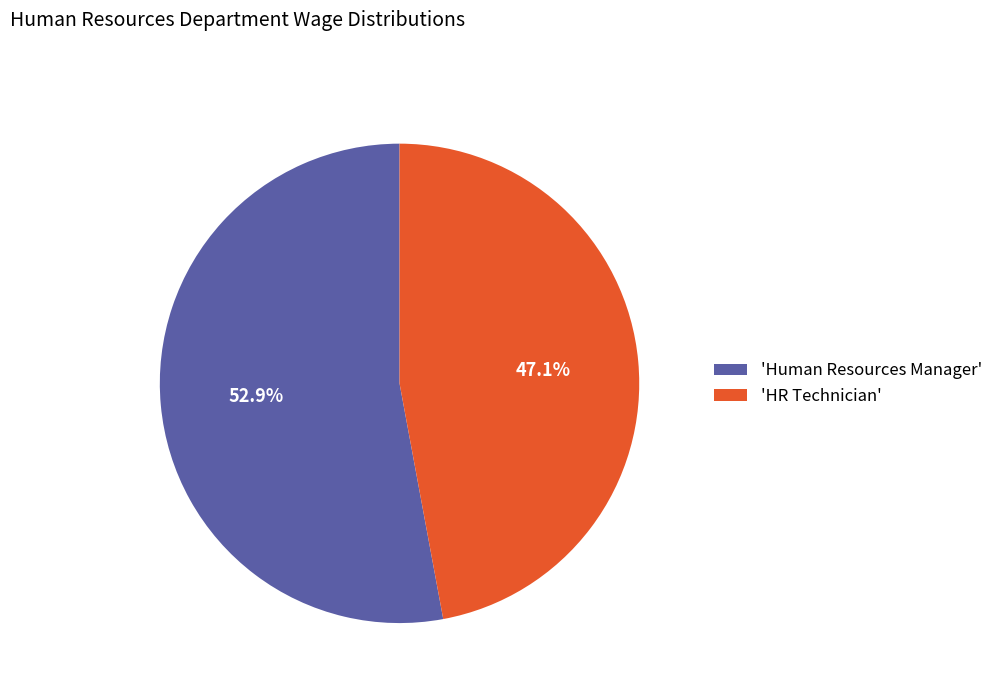

Which category accounts for the majority?

'Human Resources Manager'